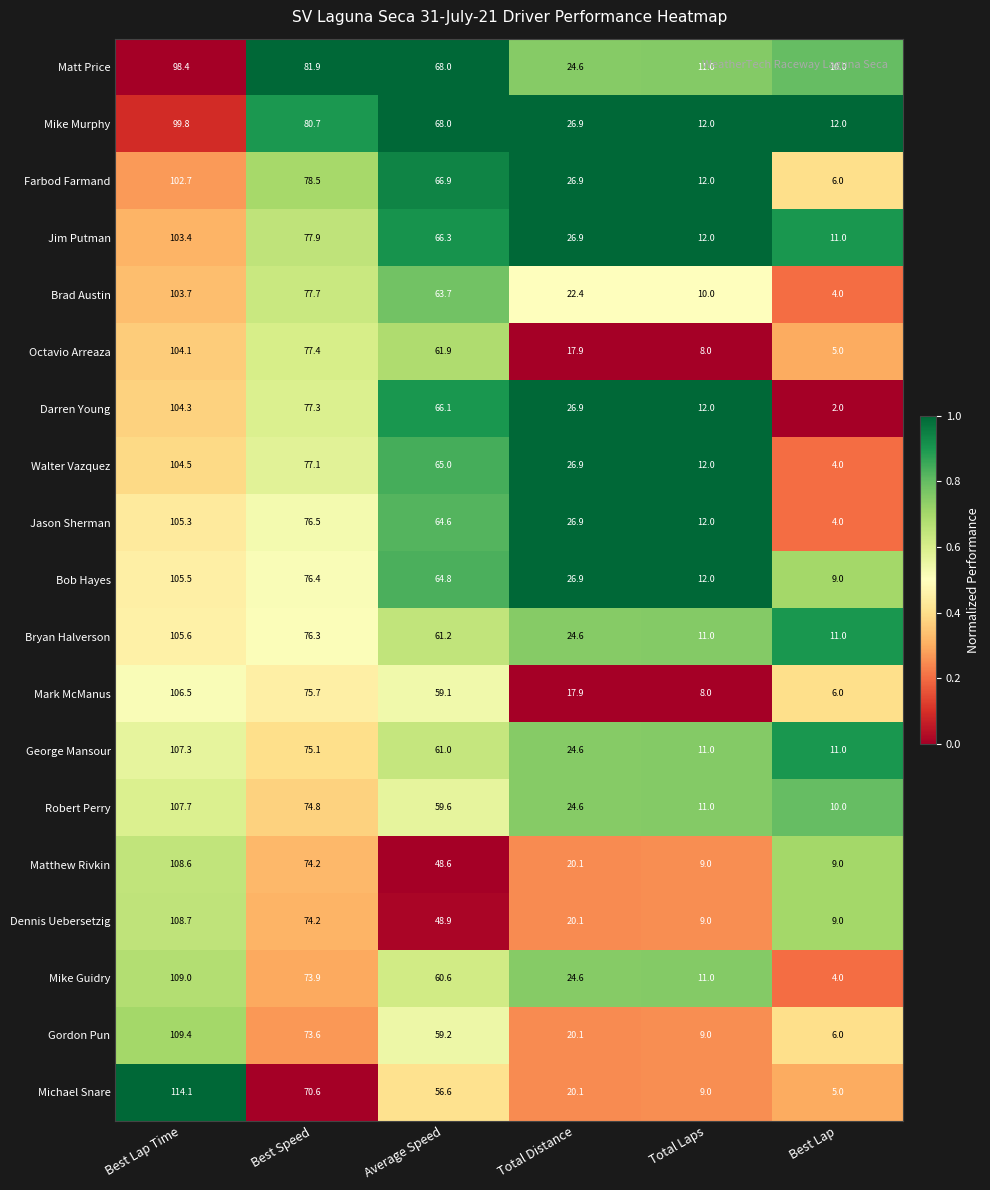

What is the sum of the Mark McManus values at Best Lap Time and Total Laps?

114.5